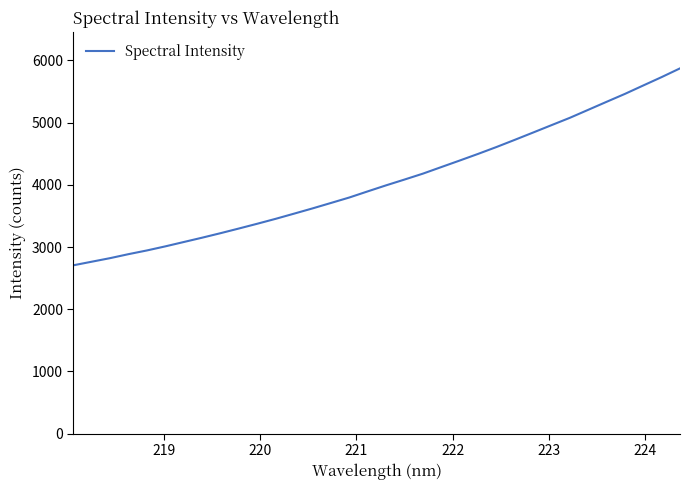

What is the minimum value shown in the chart?

2706.4